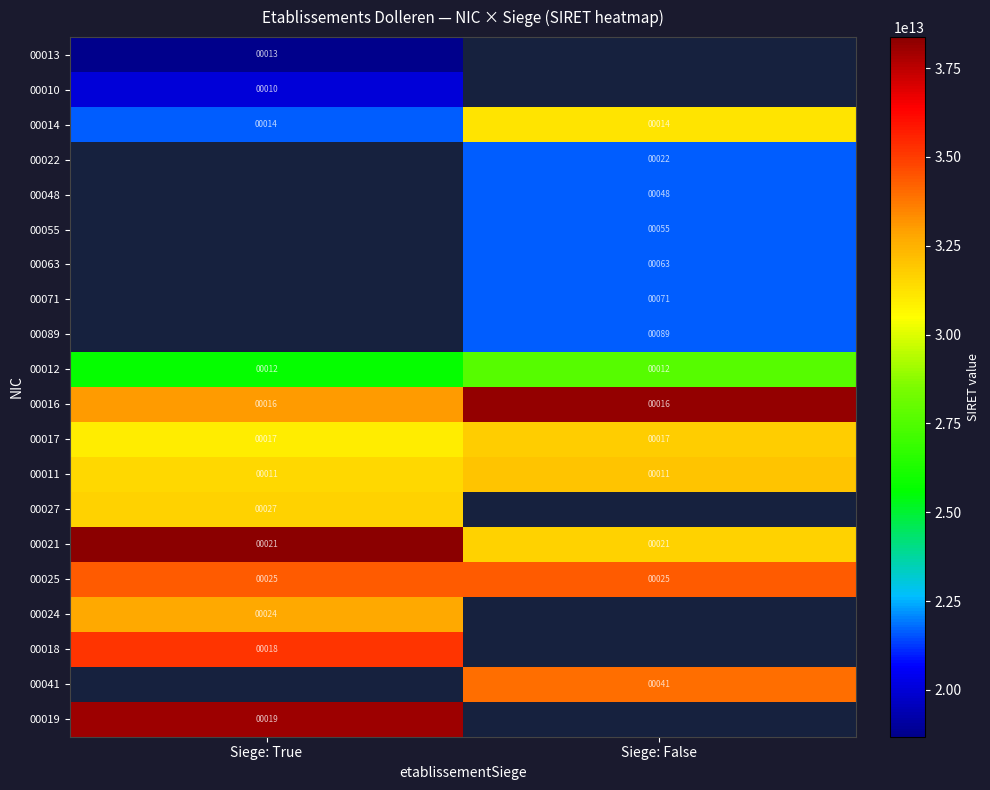

Is the value of 00014 at Siege: True greater than the value of 00019 at Siege: True?

No